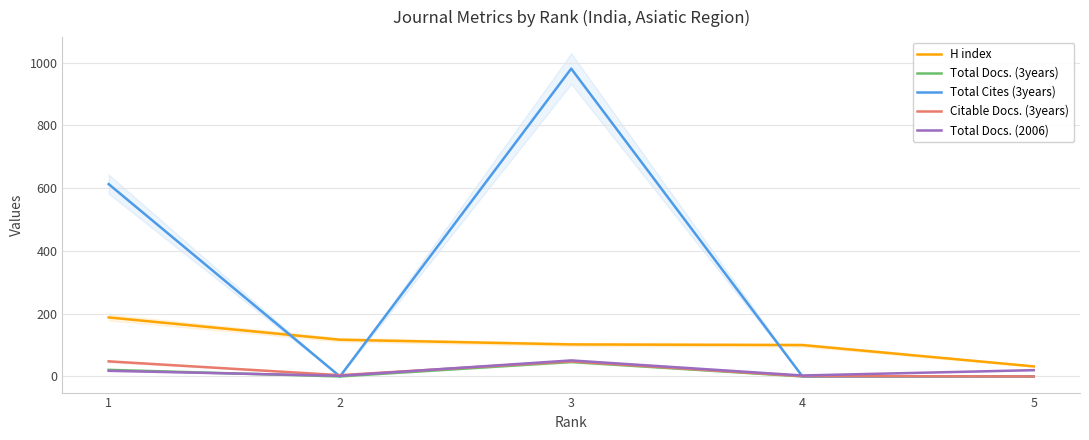

How many intersections are there between Citable Docs. (3years) and Total Cites (3years)?

3